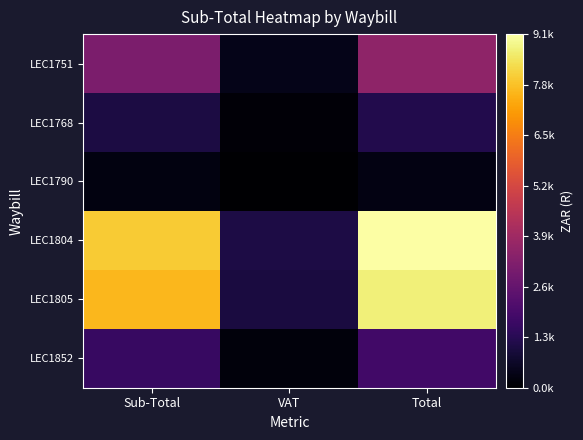

What is the spread (max minus min) of values at VAT?

1079.3